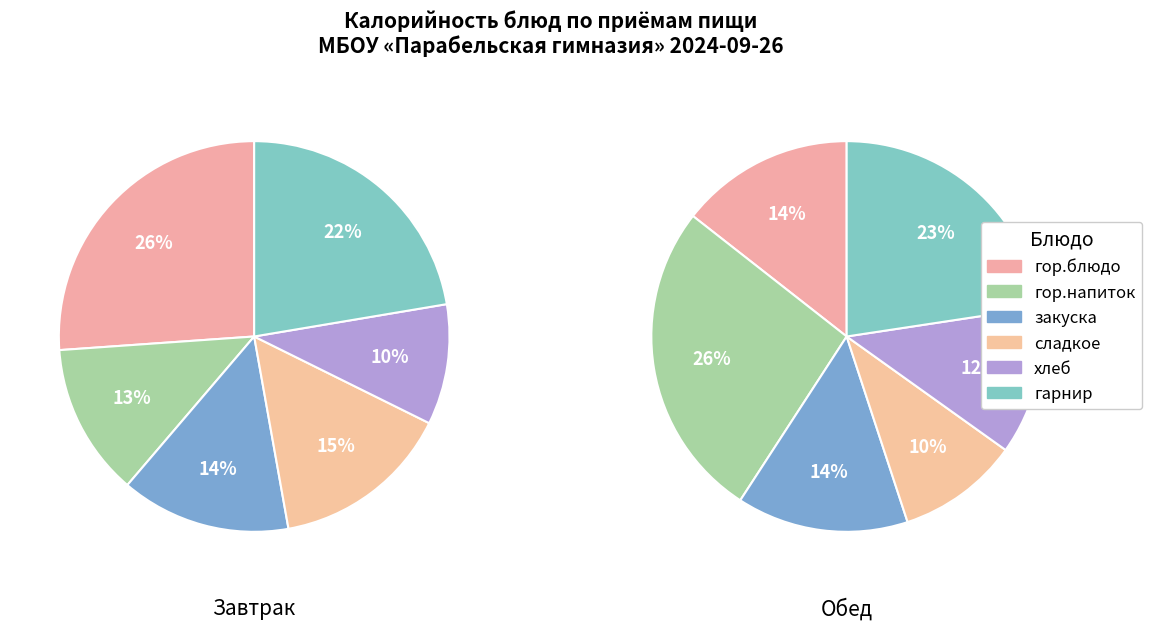

To the nearest percent, what portion does гор.напиток / 2 блюдо represent?

26%